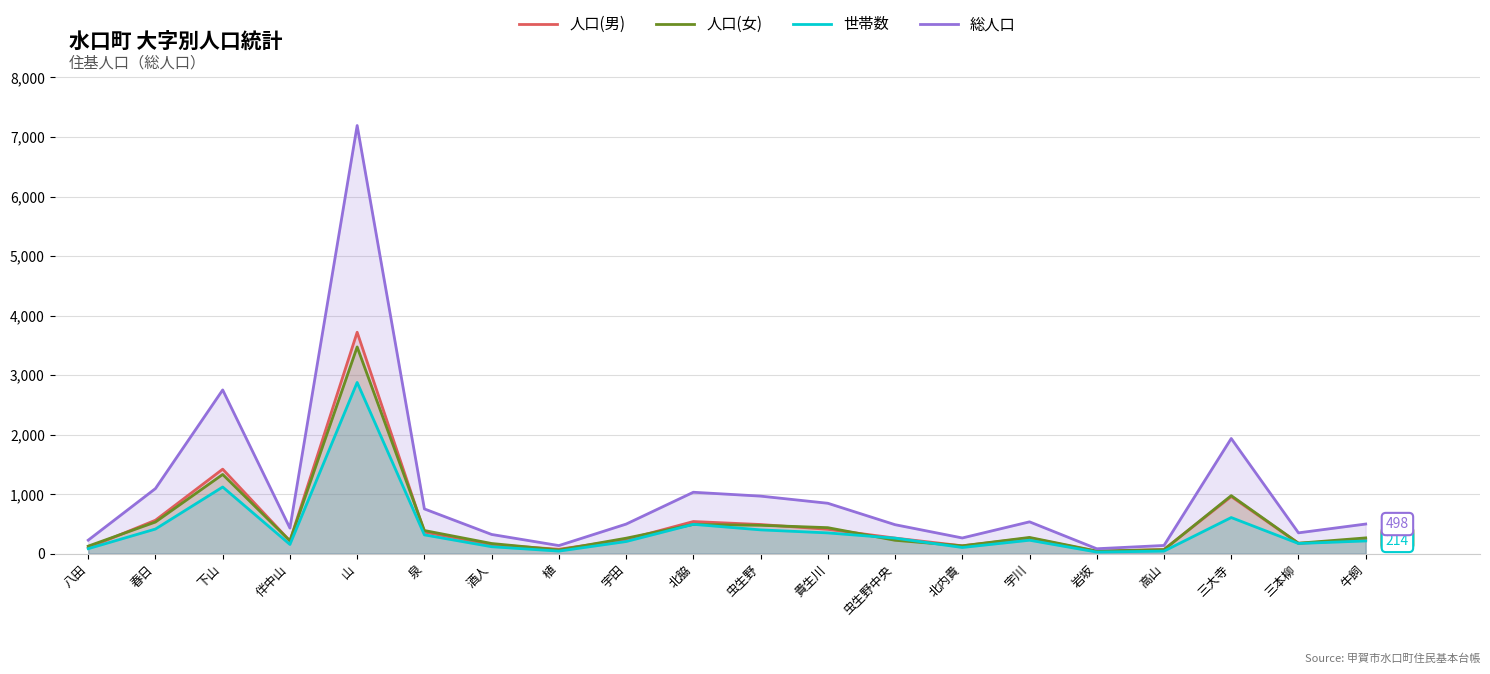

Which series changed the most between 下山 and 牛飼?

総人口